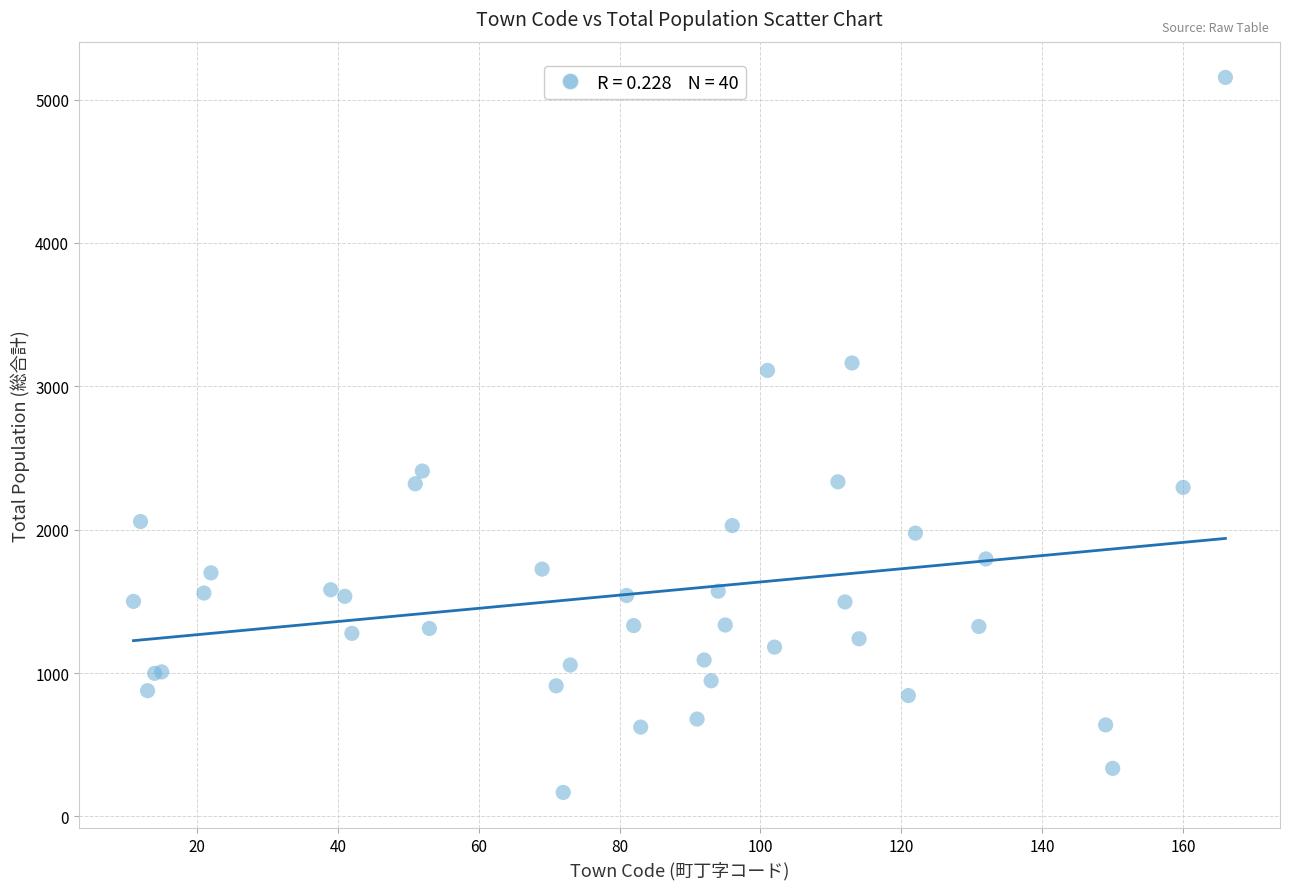

What Y value in the scatter plot is closest to 2661?

2409